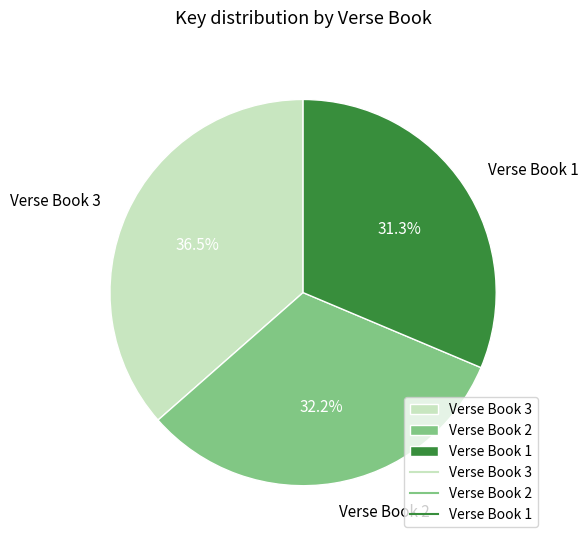

How many slices are in this pie chart?

3